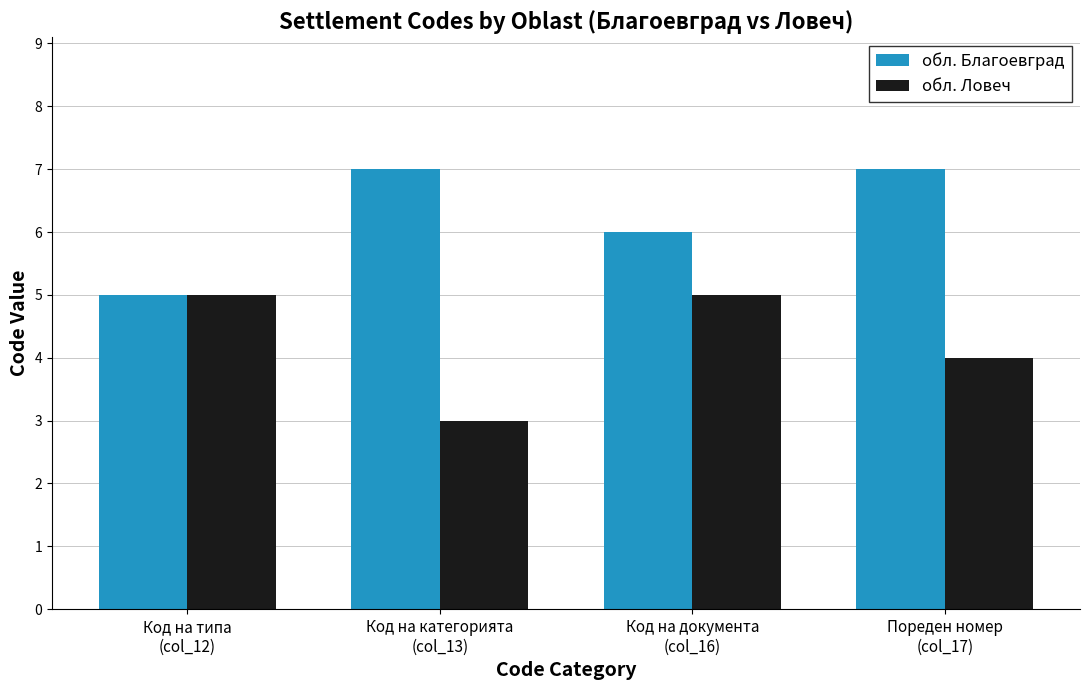

The value of обл. Благоевград at Код на категорията
(col_13) is 10. True or false?

False